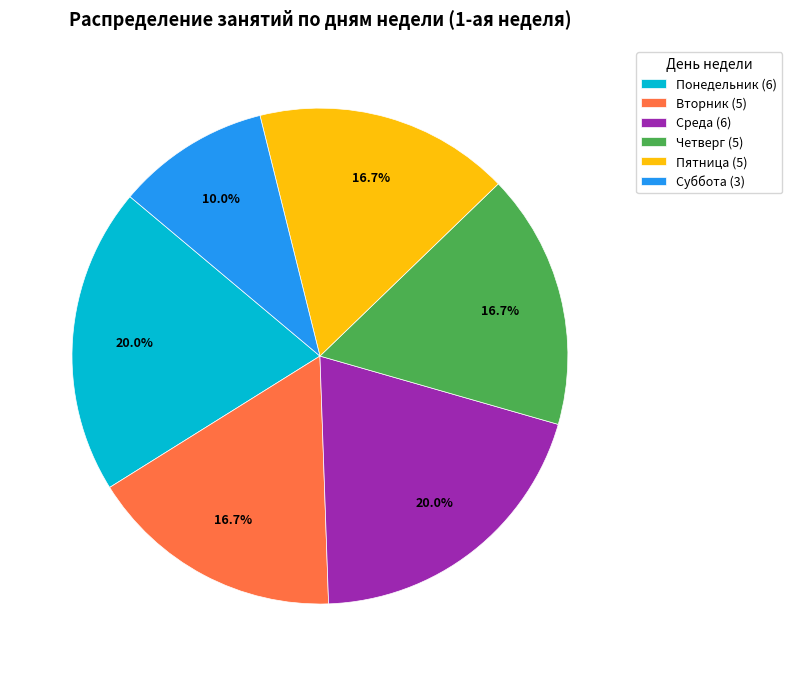

Count the number of slices in the pie.

6